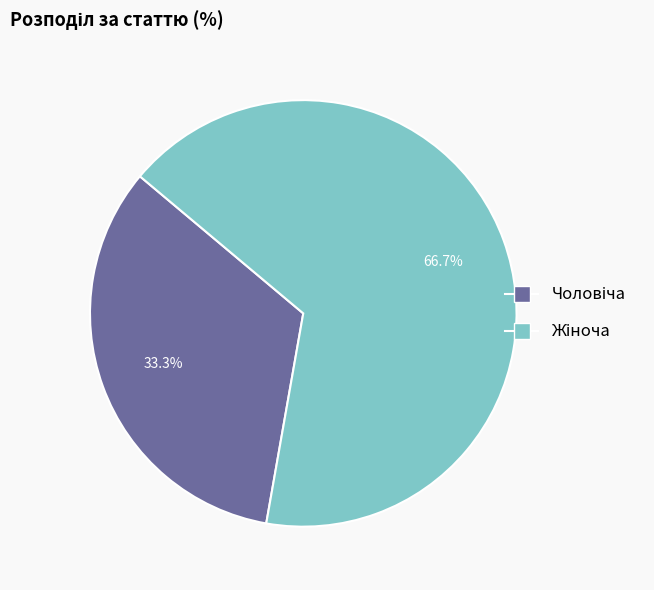

Does any single category account for the majority?

Yes